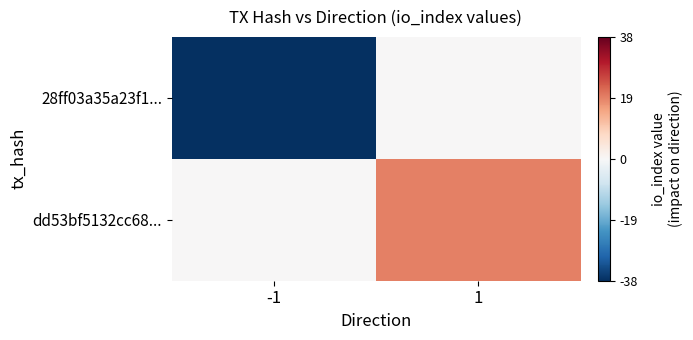

What is the total value across all series at 1?

19